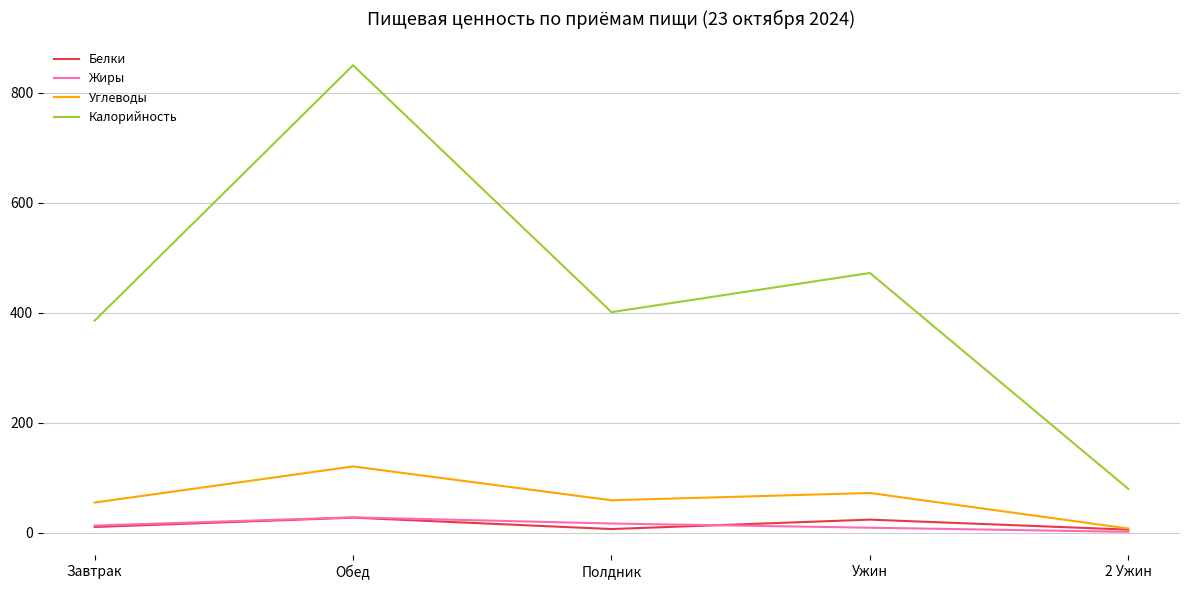

At which label does Углеводы reach its minimum?

2 Ужин